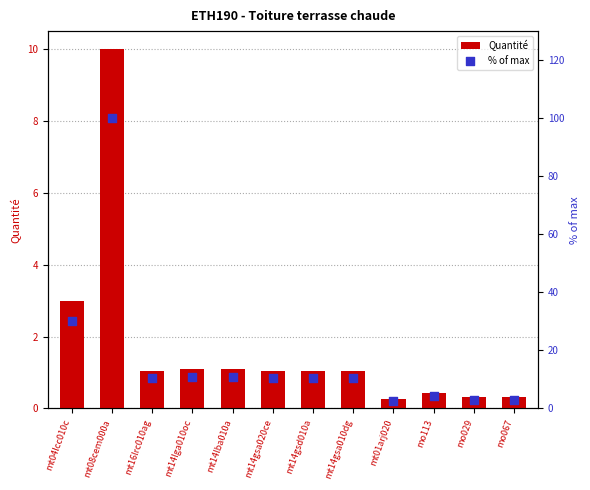

At how many categories does at least one series exceed 6?

8